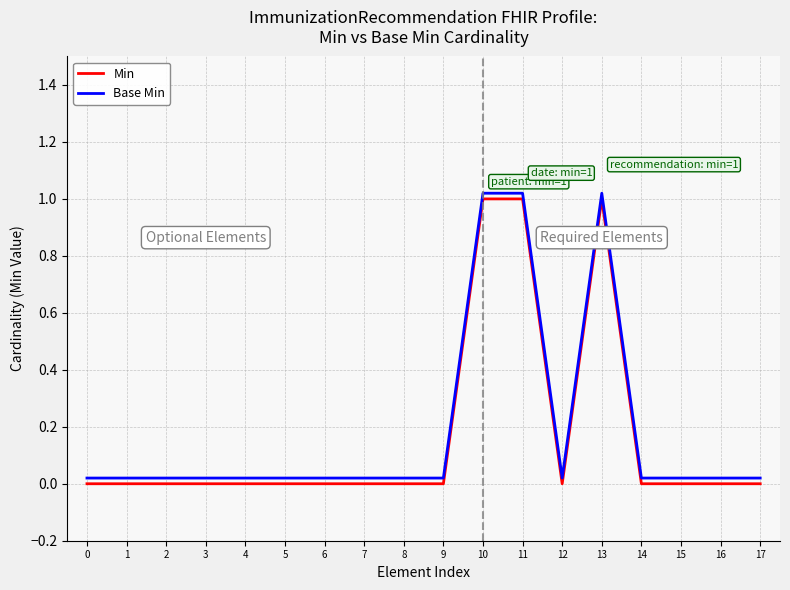

Rank the series by their maximum value, from highest to lowest.

Base Min, Min